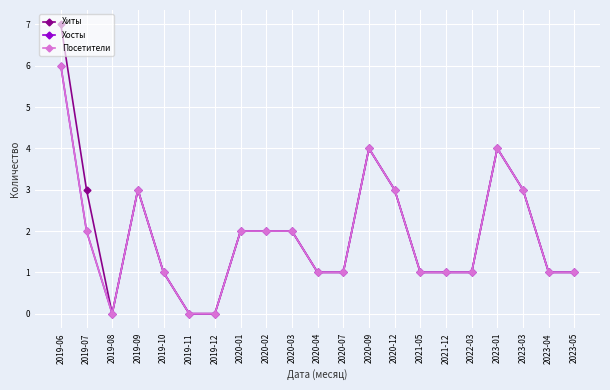

What is the difference between the Посетители values at 2019-08 and 2020-02?

2